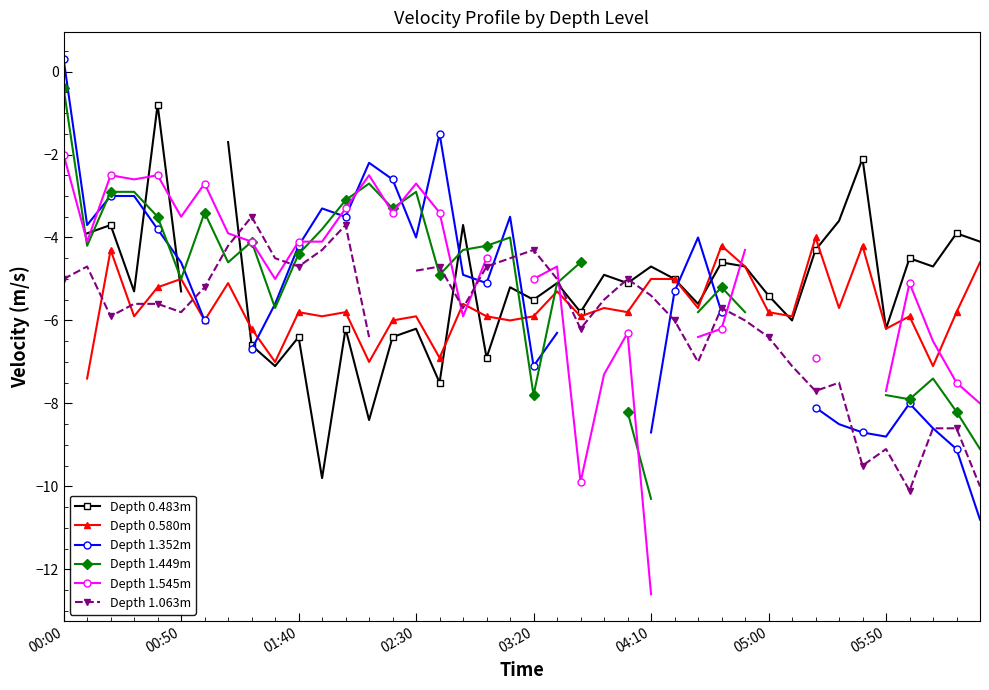

What are all the series names shown in the legend?

Depth 0.483m, Depth 0.580m, Depth 1.352m, Depth 1.449m, Depth 1.545m, Depth 1.063m